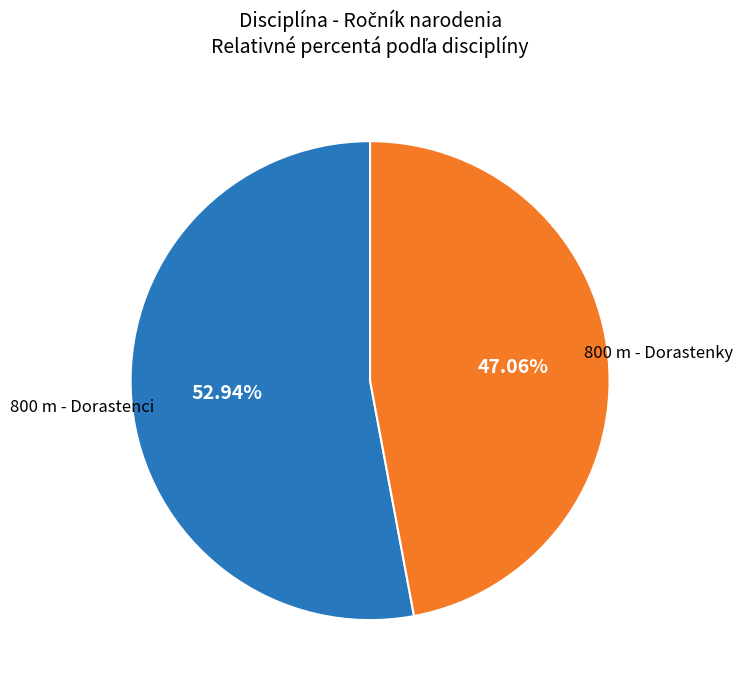

How many slices are in this pie chart?

2